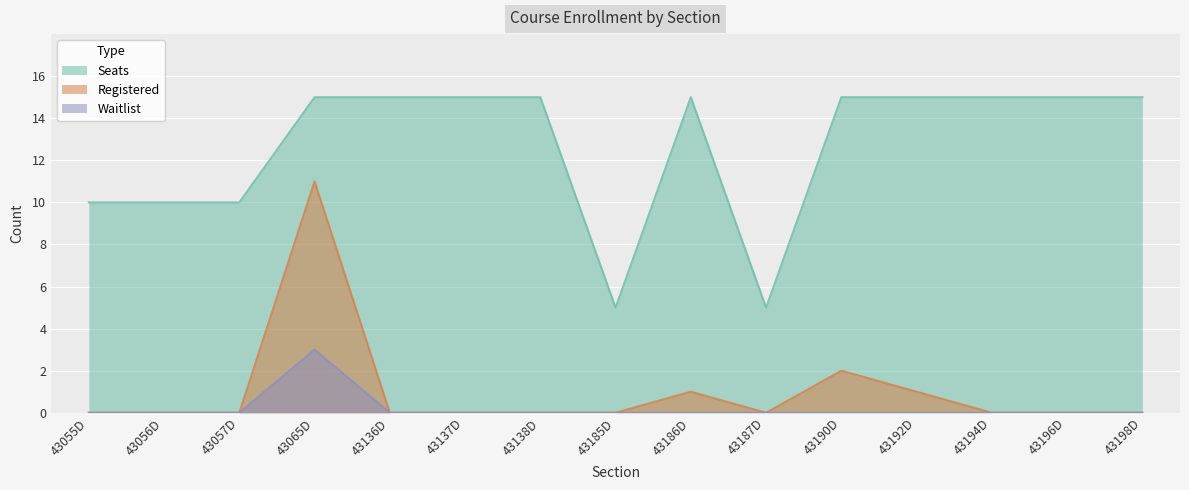

Which category has the lowest value in the Seats series?

43185D